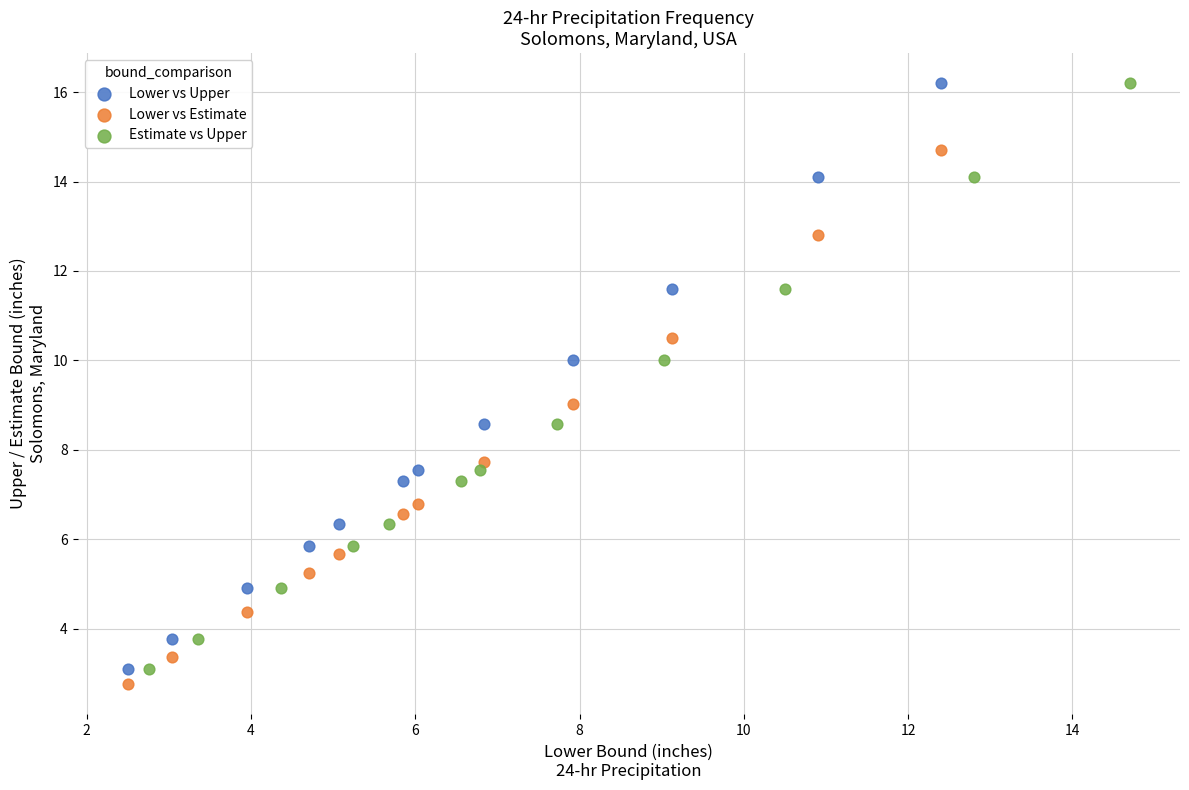

What are all the series names shown in the legend?

Lower vs Upper, Lower vs Estimate, Estimate vs Upper